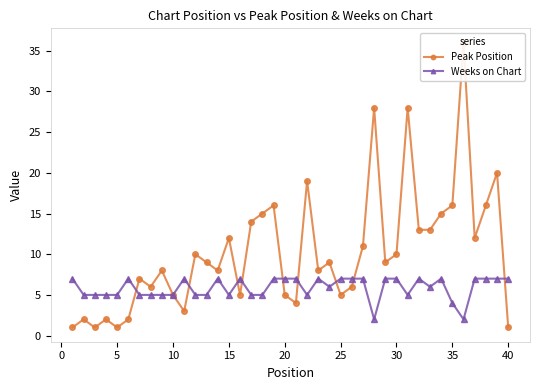

At how many categories does at least one series exceed 28?

1